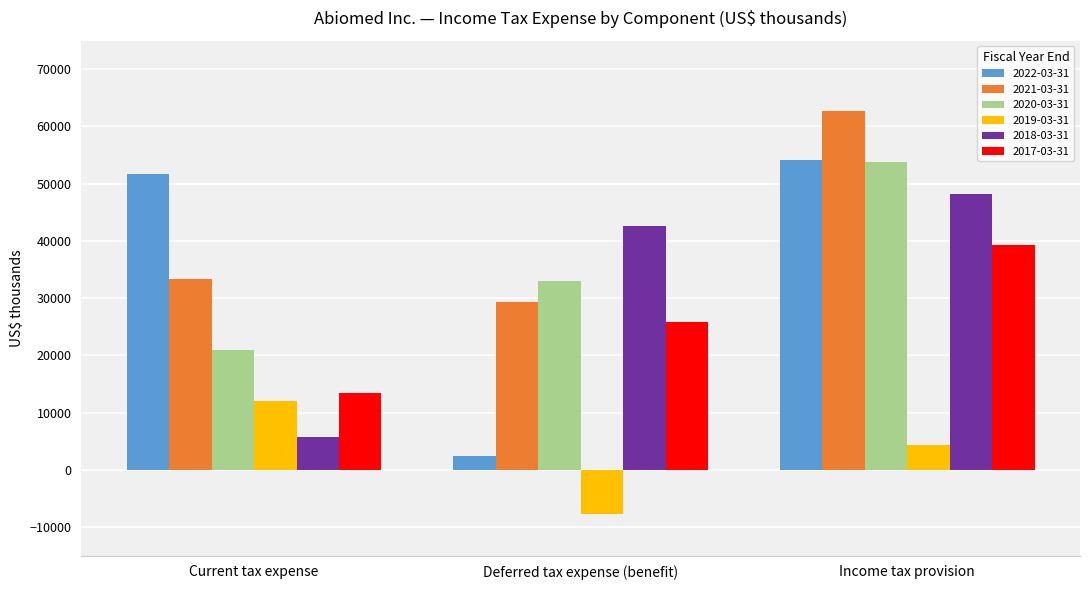

What is the label of the 3rd bar from the left?

Income tax provision